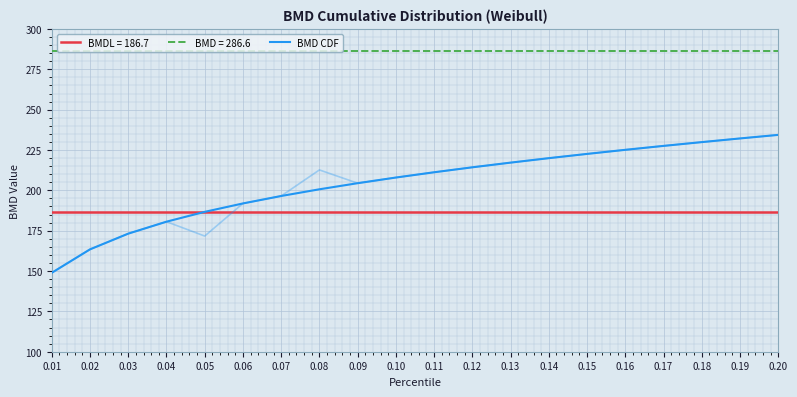

The value at 0.01 is 148.9. True or false?

True